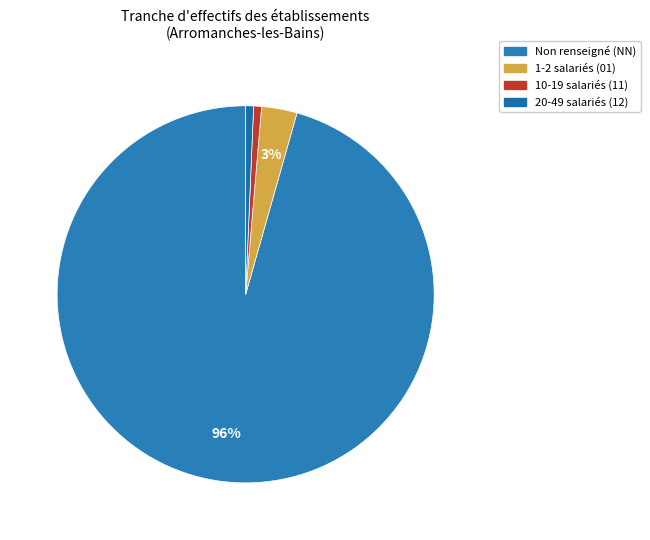

To the nearest percent, what is the average slice percentage?

25%